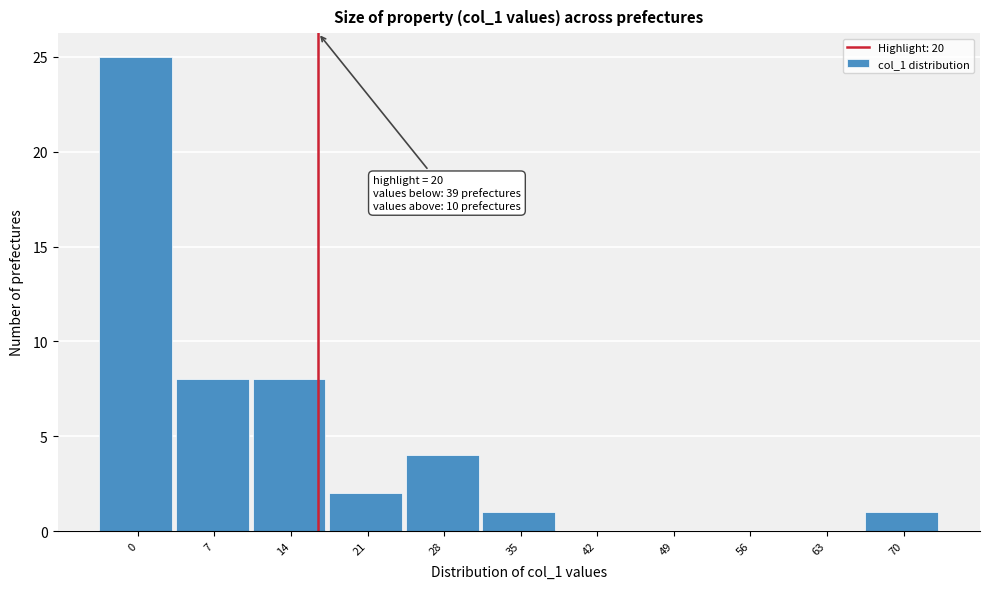

Reading left to right, what are all the values shown in this chart?

0=25	7=8	14=8	21=2	28=4	35=1	42=0	49=0	56=0	63=0	70=1